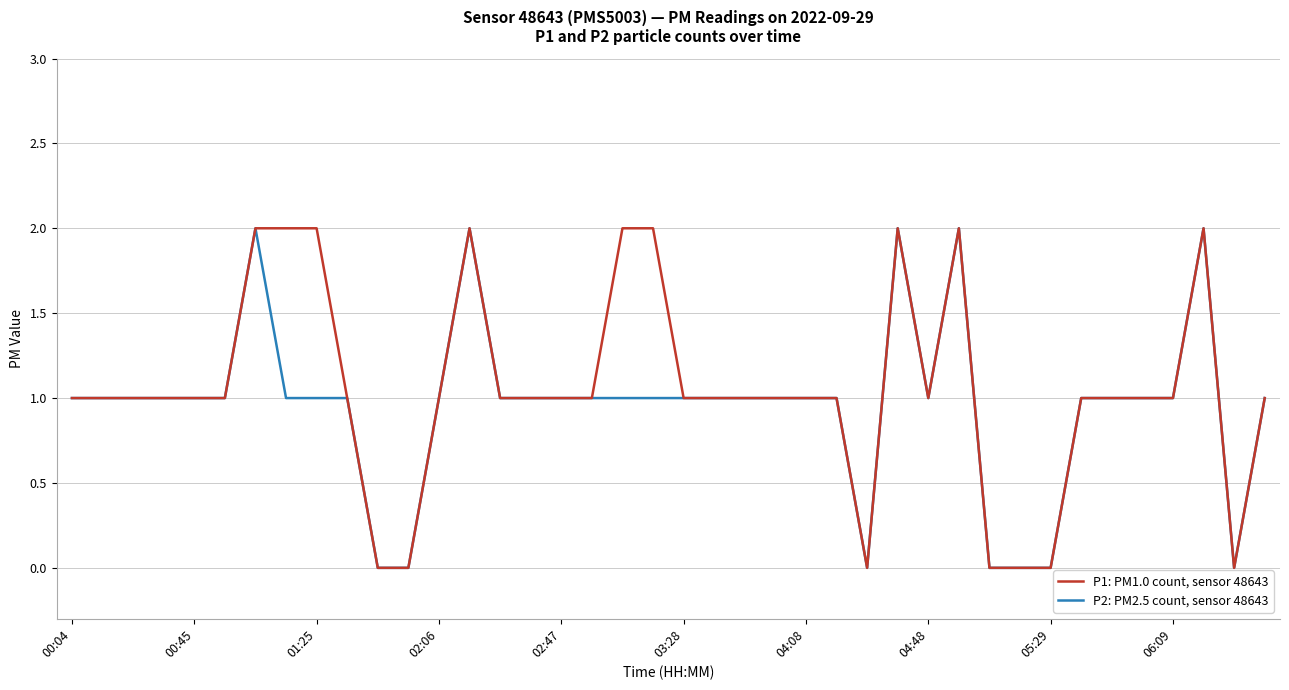

List the series in order of their overall mean, lowest first.

P2: PM2.5 count, sensor 48643, P1: PM1.0 count, sensor 48643